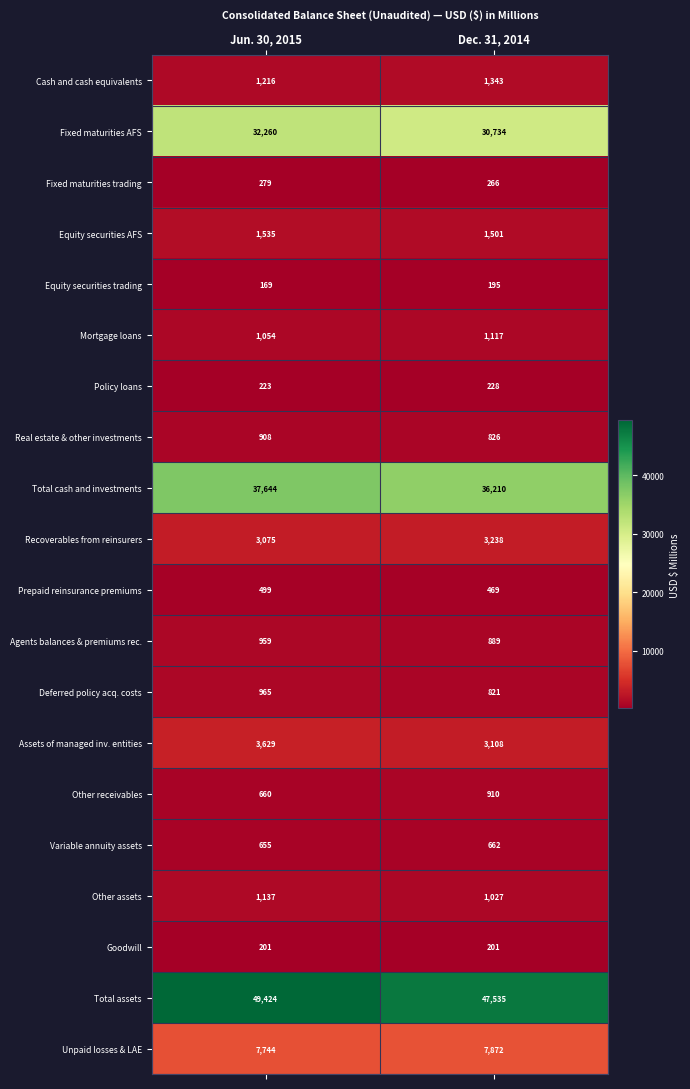

The Recoverables from reinsurers series shows 3238 at Dec. 31, 2014. True or false?

True